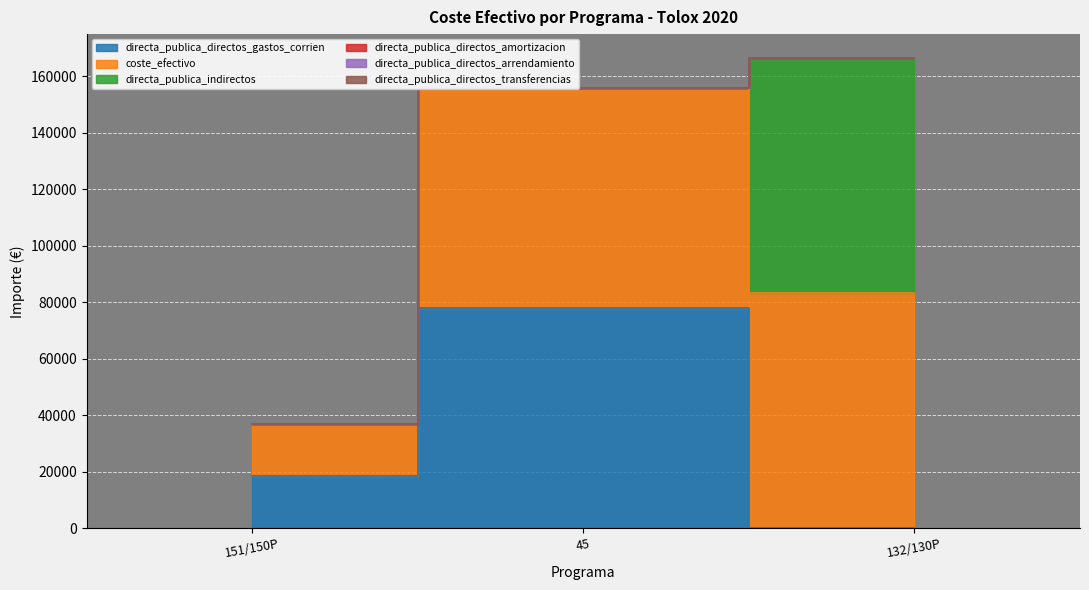

Between 151/150P and 45, which is larger?

45